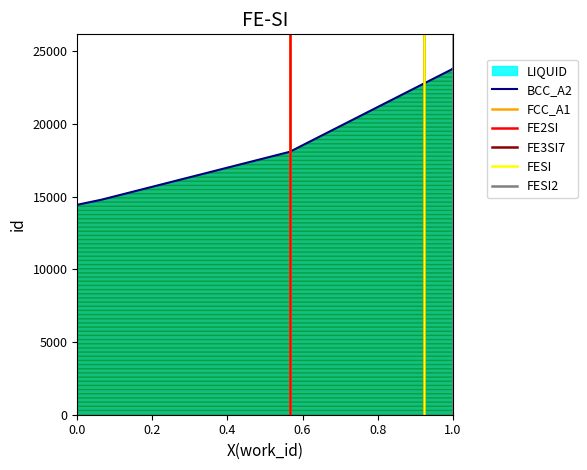

What is the minimum value shown in the chart?

14443